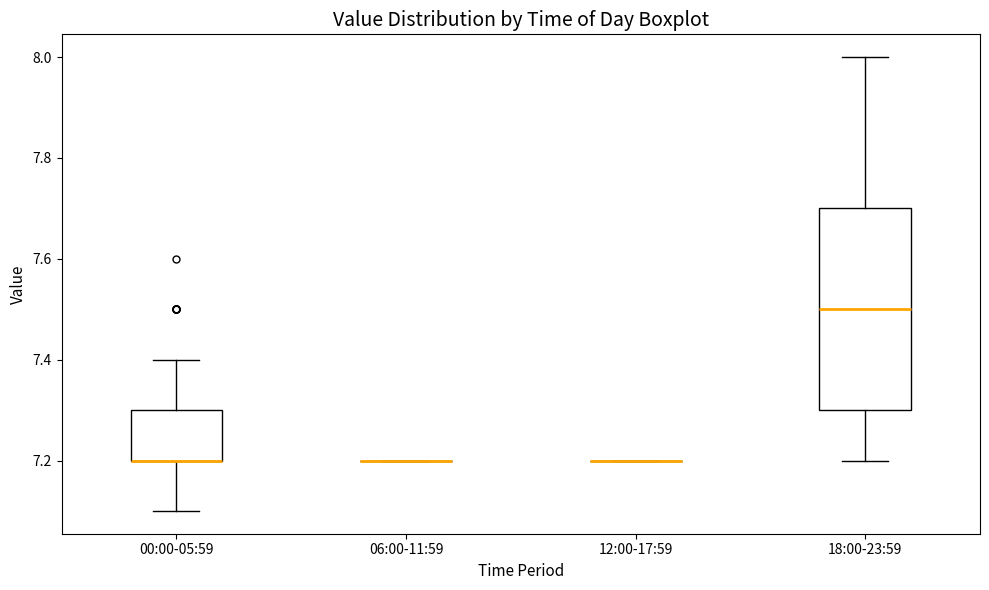

Reading left to right, transcribe this box plot: for each box, give where its median line is, the range the box spans, and where its two whiskers end, as read against the y-axis. The values are not printed on the chart, so give them approximately, as read against the axis.

00:00-05:59: median 7.2 (drawn on the box's lower edge), box 7.2 to 7.3, whiskers 7.1 to 7.4
06:00-11:59: box collapsed to a line at 7.2, whiskers 7.2 to 7.2
12:00-17:59: box collapsed to a line at 7.2, whiskers 7.2 to 7.2
18:00-23:59: median 7.5, box 7.3 to 7.7, whiskers 7.2 to 8.0